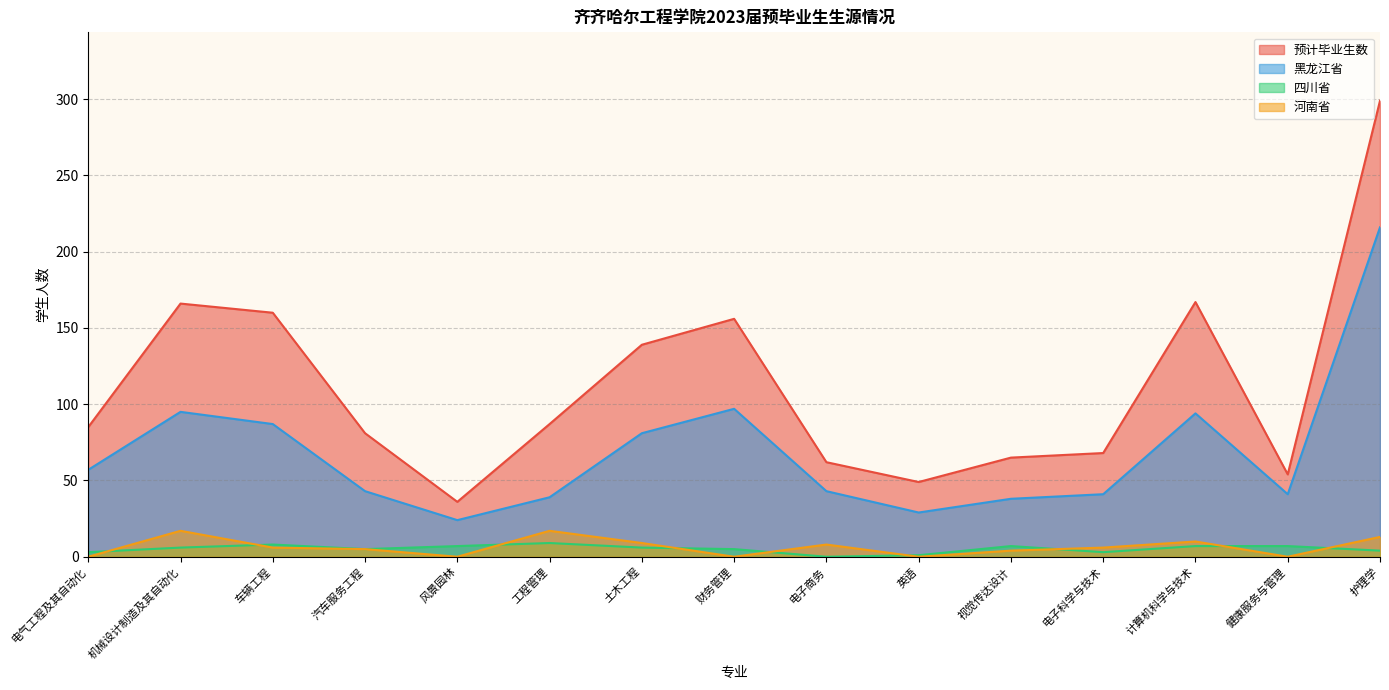

What is the label of the 1st point from the left?

电气工程及其自动化